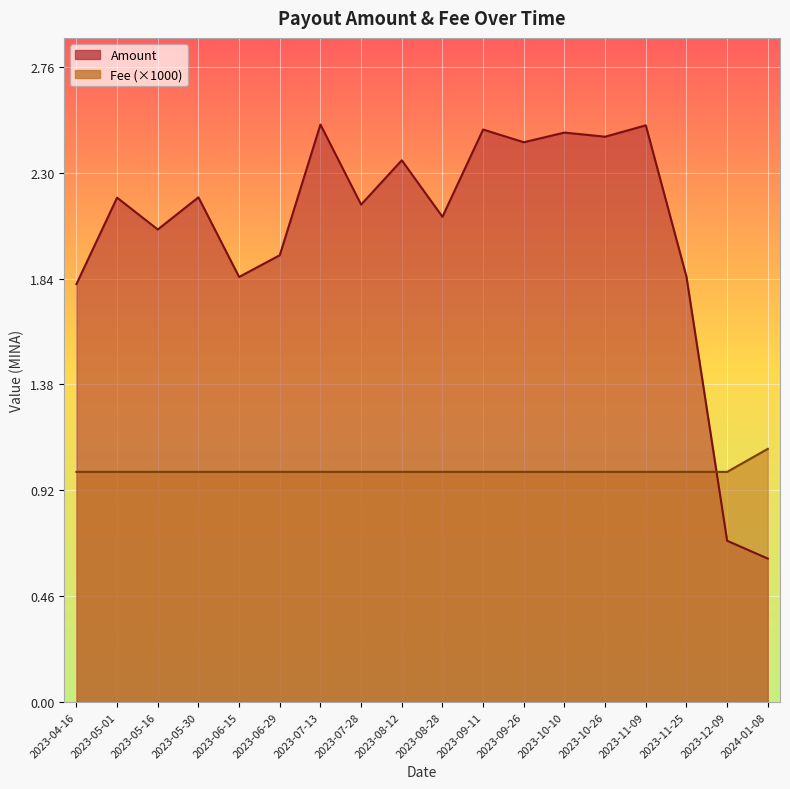

Which has a higher value, 2023-04-16 or 2023-09-26?

2023-09-26